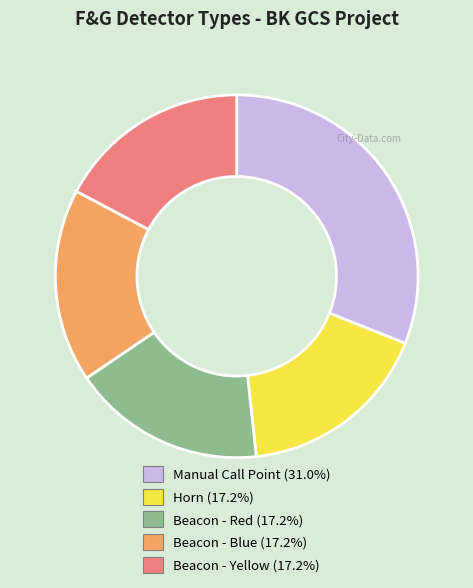

How many segments does this pie chart have?

5